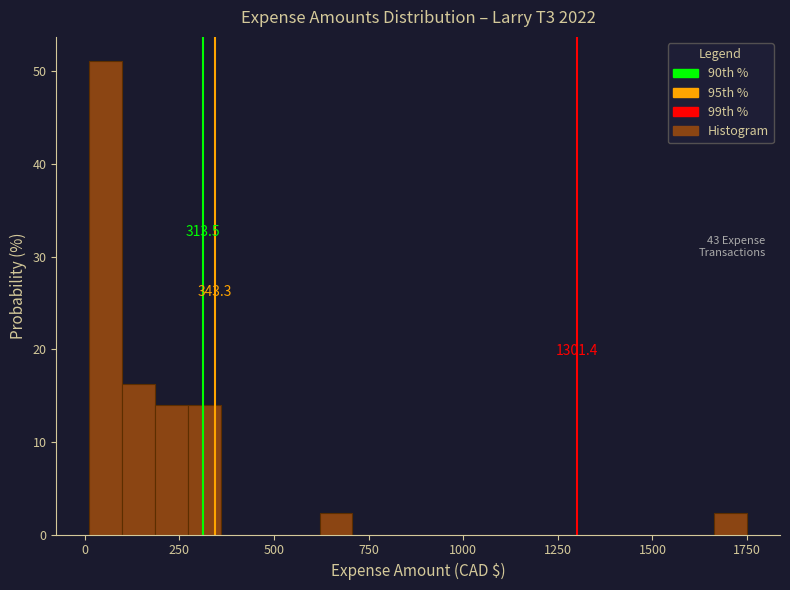

Around what value on the x-axis is the tallest bar? Give the approximate position of its centre, as read against the axis.

50